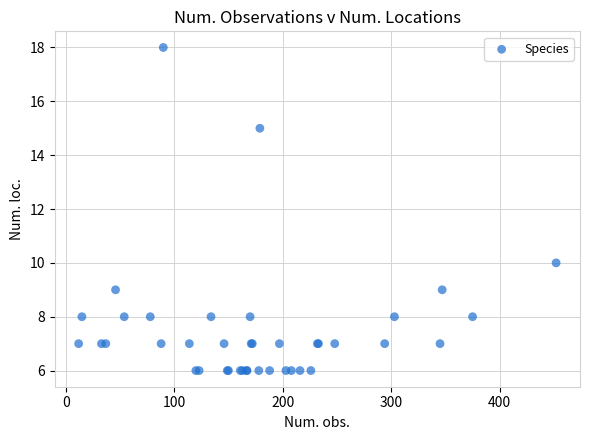

What Y value in the scatter plot is closest to 12?

10